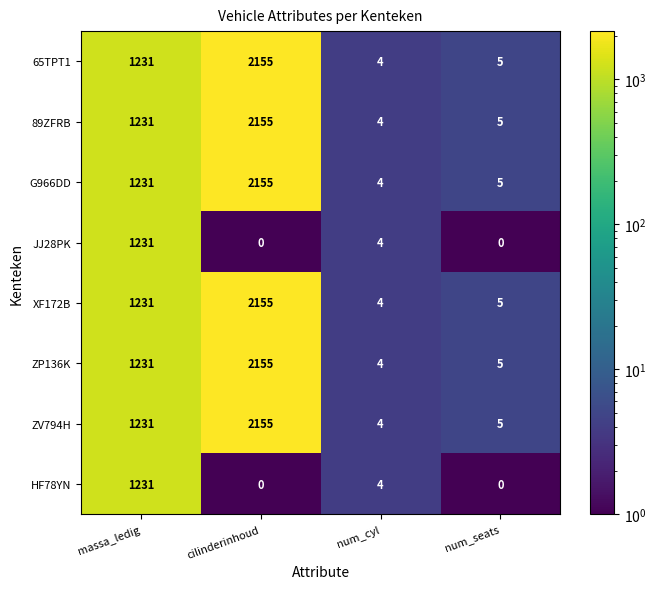

What is the average value of the XF172B series?

849